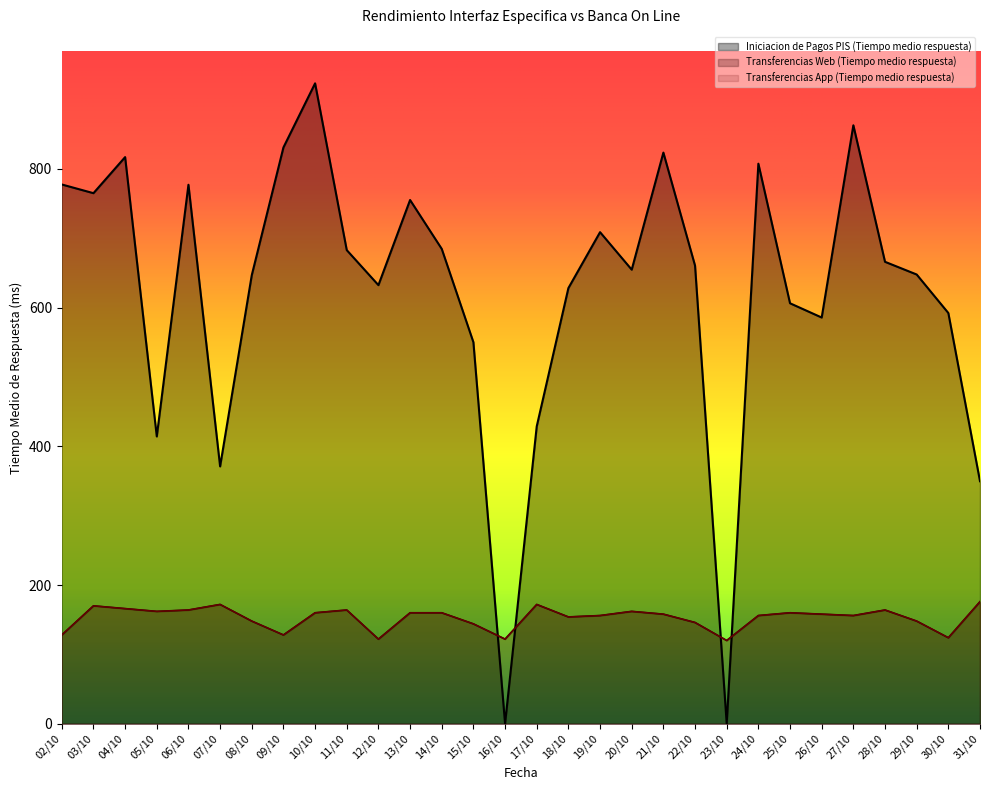

What is the difference between the highest and lowest values at 28/10?

502.1